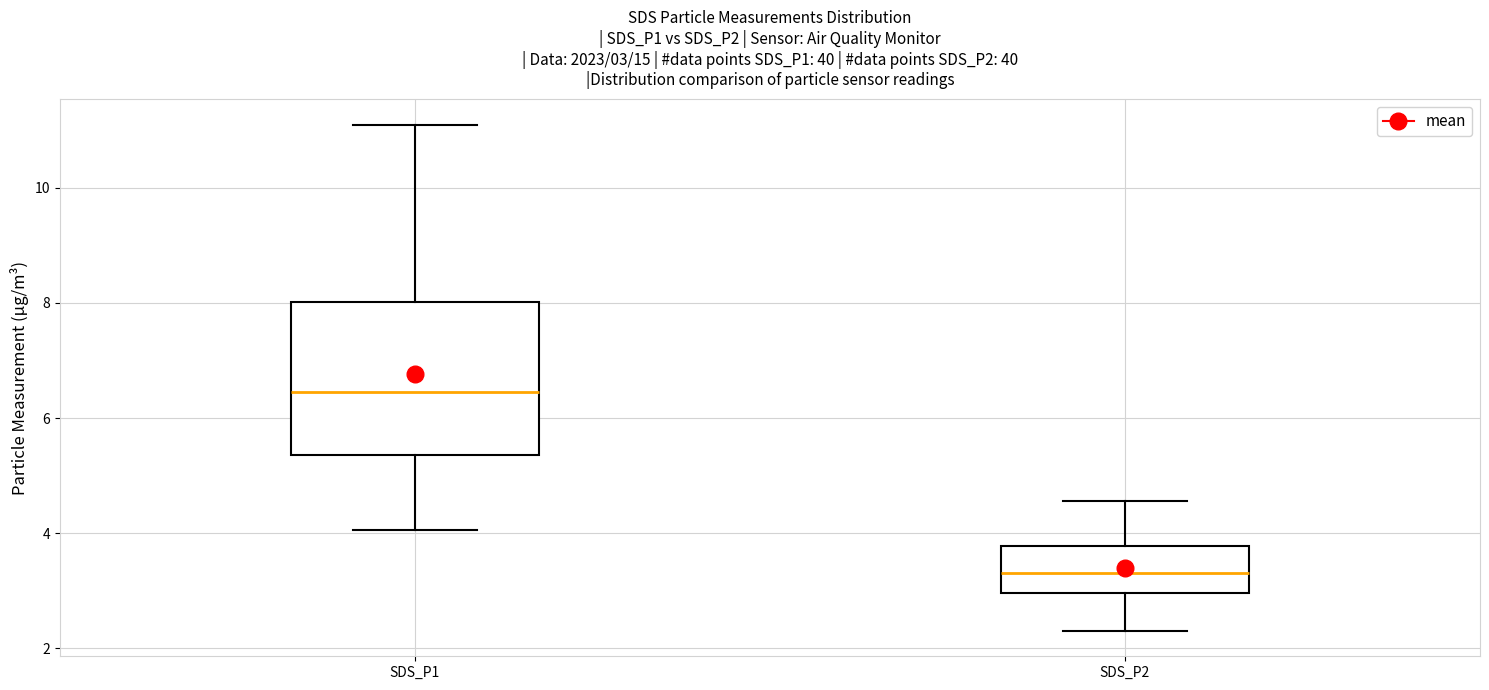

Which box has the lowest median line?

SDS_P2